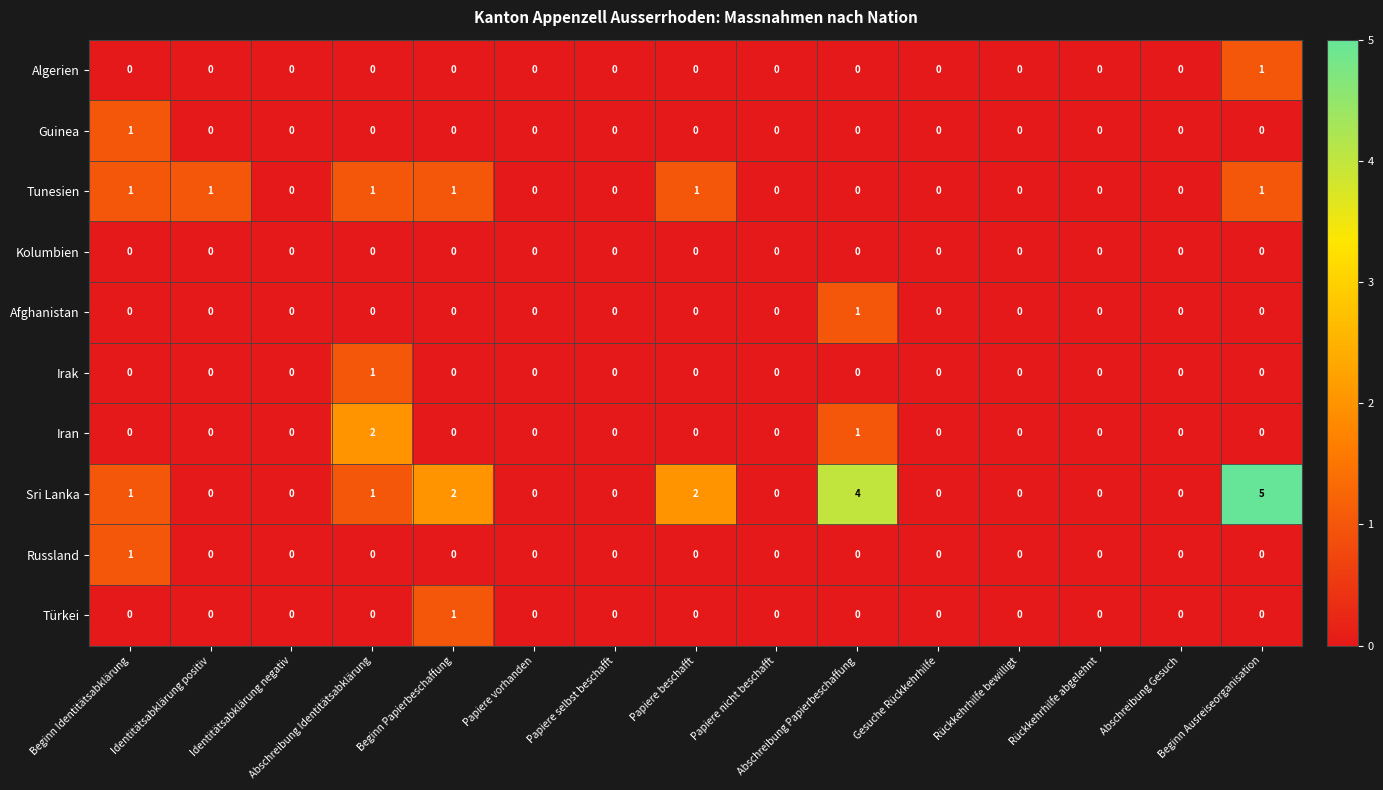

Which series has the largest range (max minus min)?

Sri Lanka